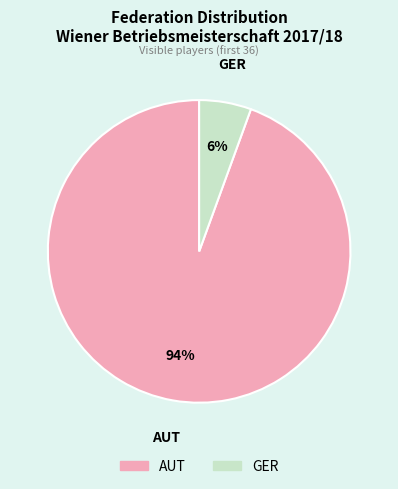

To the nearest percent, what portion does GER represent?

6%